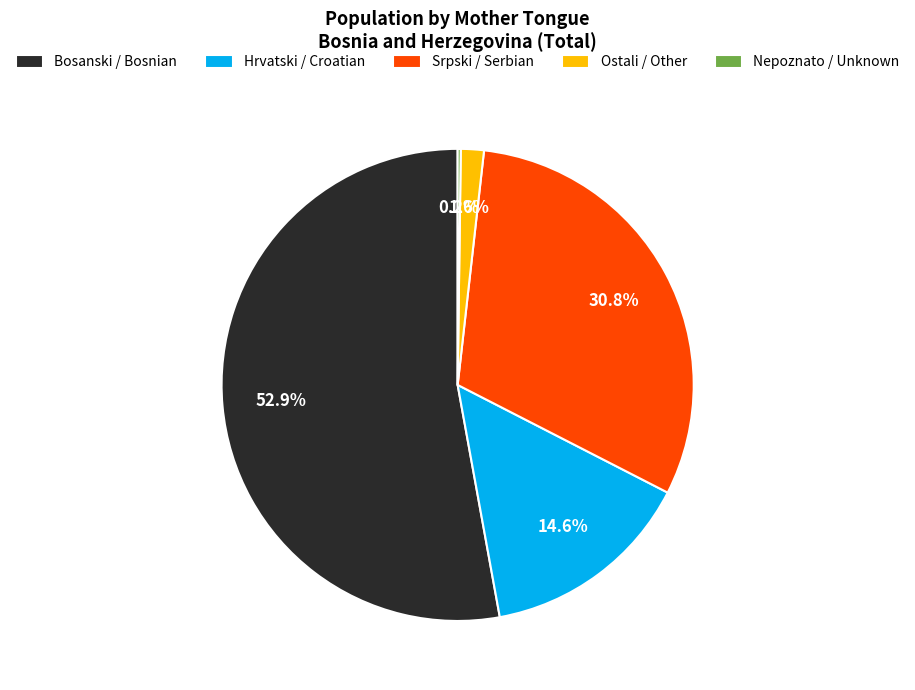

To the nearest percent, what is the average slice percentage?

20%